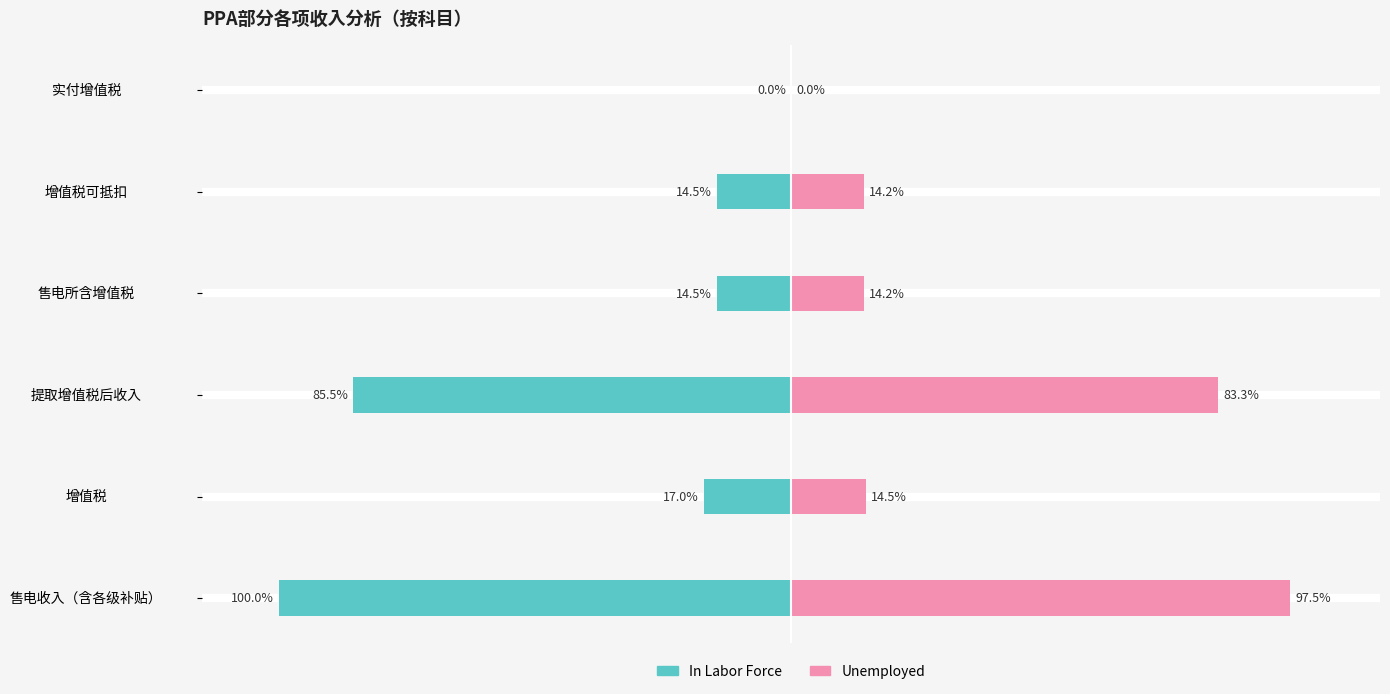

What is the sum of the In Labor Force values at 增值税可抵扣 and 售电所含增值税?

-29.1